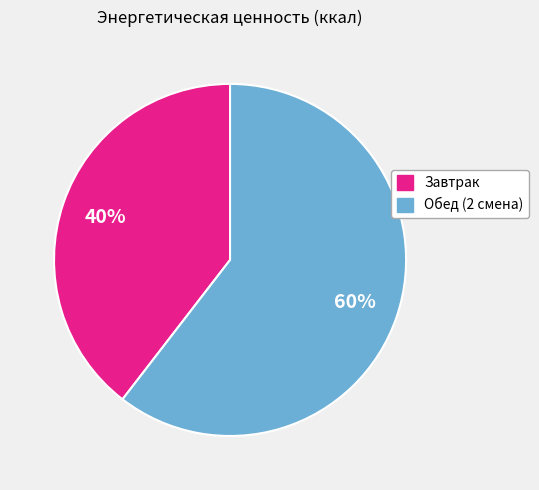

To the nearest percent, what portion does Завтрак represent?

40%